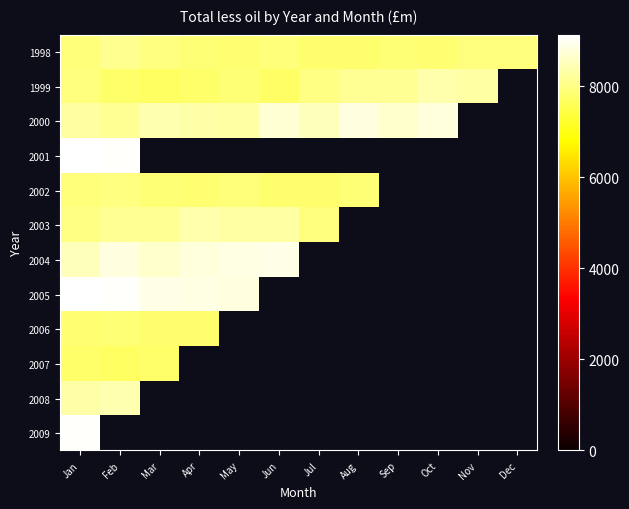

How many distinct data groups are displayed?

12